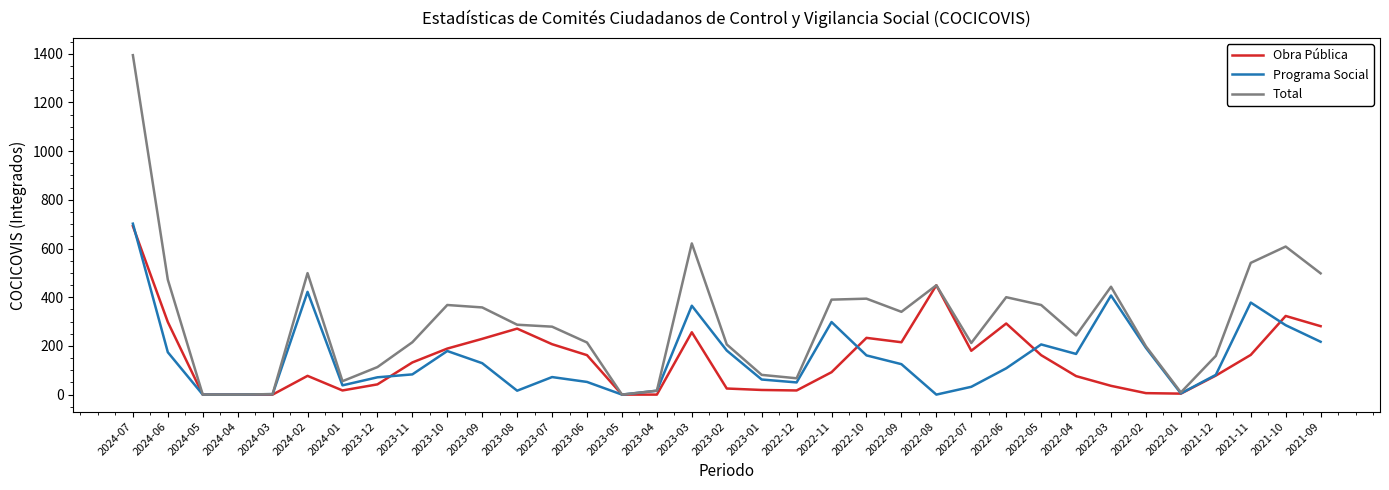

At 2022-11, list the series in order from smallest to largest.

Obra Pública, Programa Social, Total